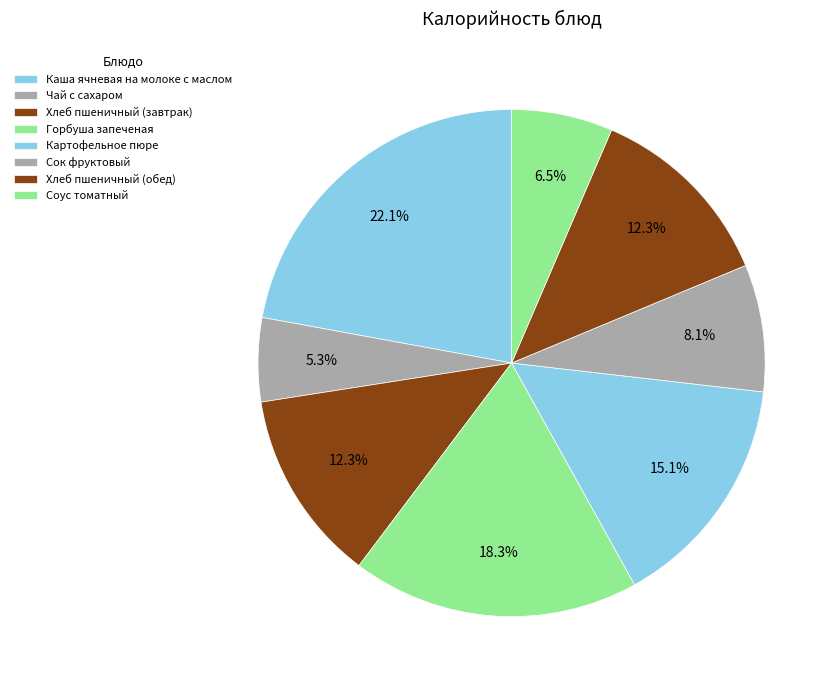

What percentage do Хлеб пшеничный (обед) and Хлеб пшеничный (завтрак) together represent?

24.5%